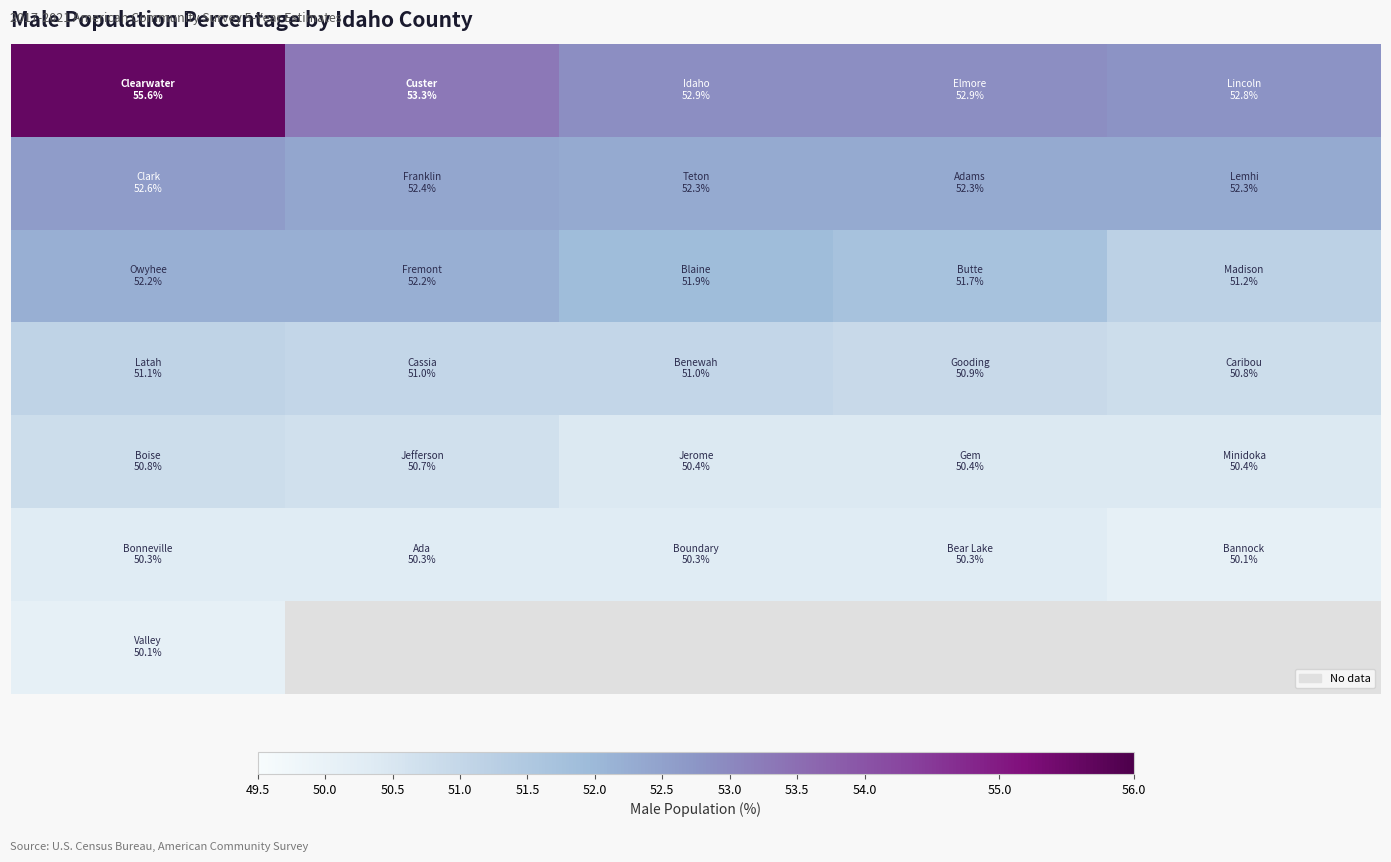

What is the smallest value displayed?

50.1